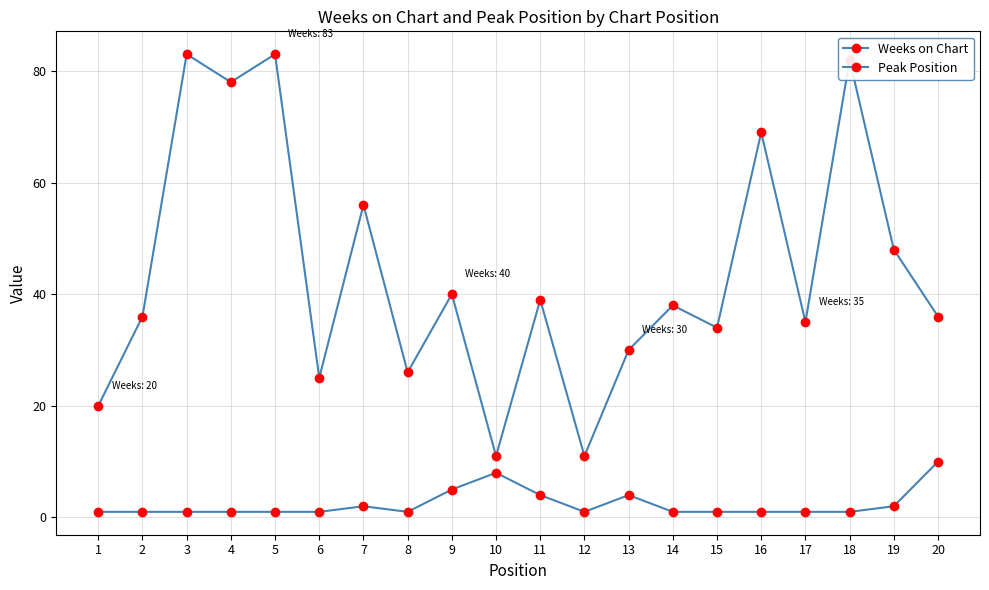

Does the chart have visible grid lines?

Yes